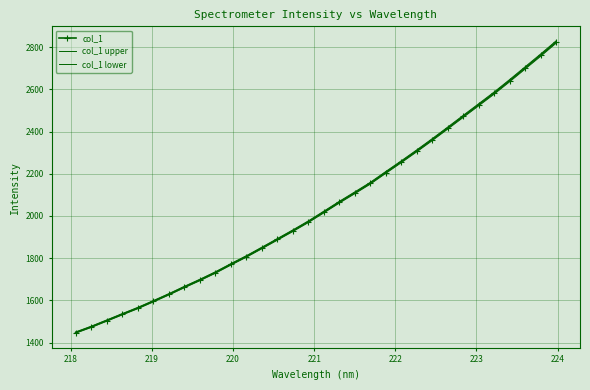

How many distinct data groups are displayed?

3